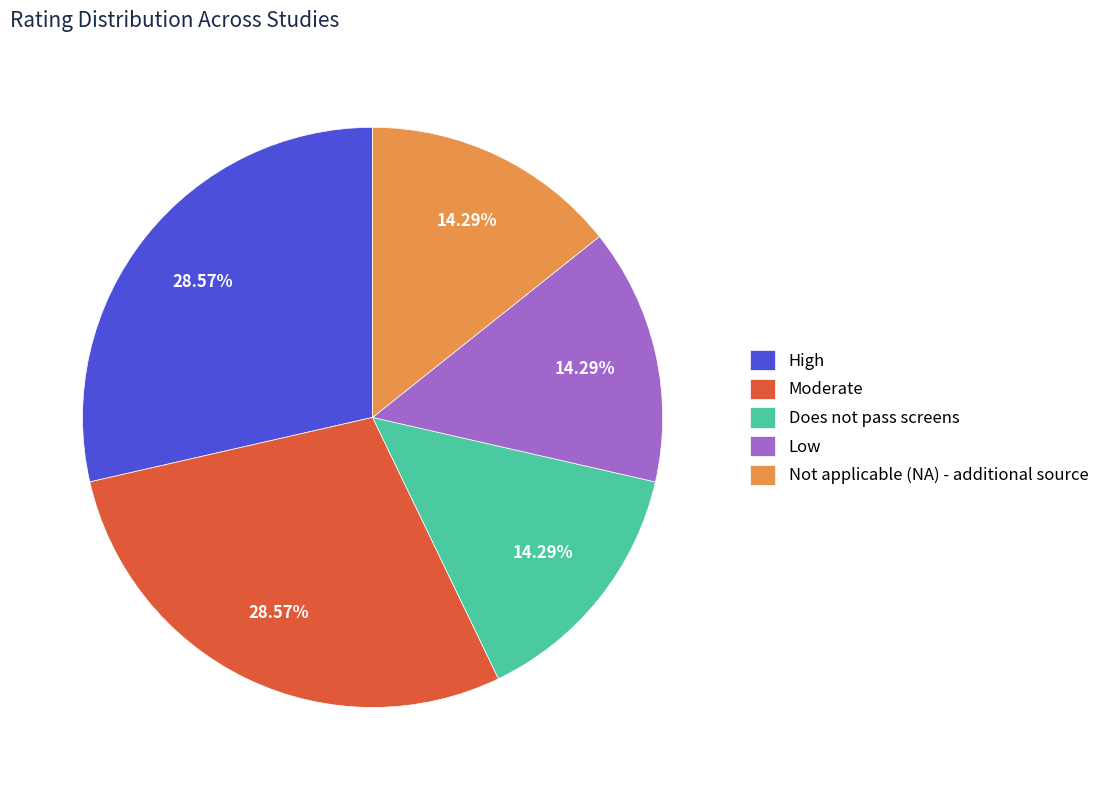

Is High the majority of the pie?

No